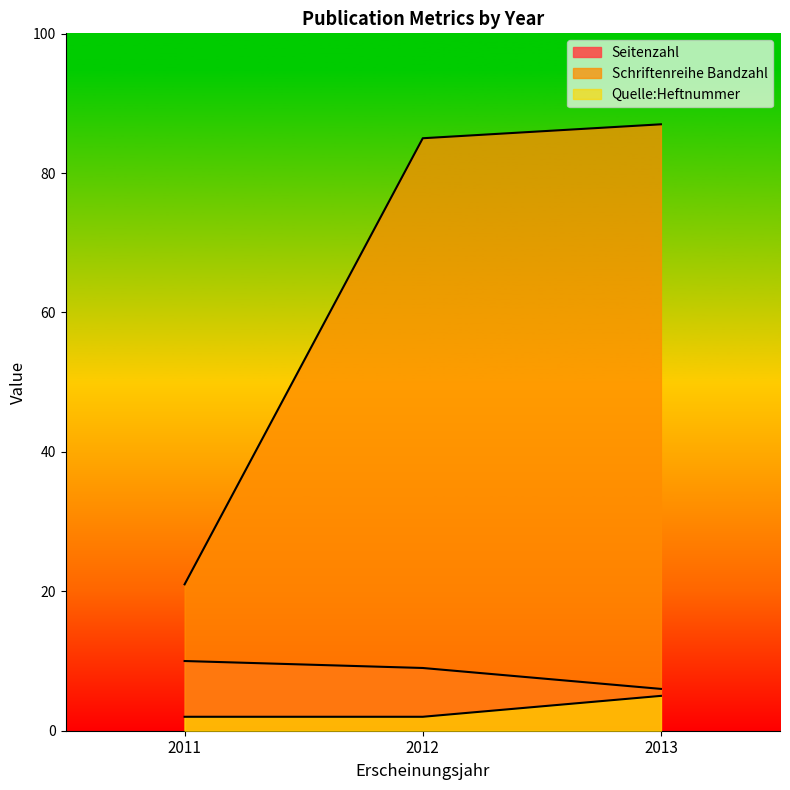

What is the difference between the maximum and second lowest values in the Seitenzahl series?

1